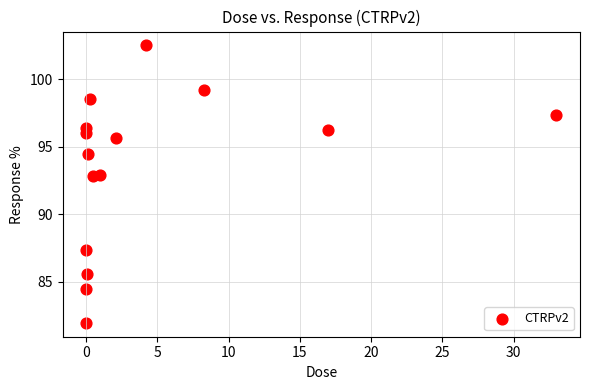

What is the range of X values (max minus min)?

33.0